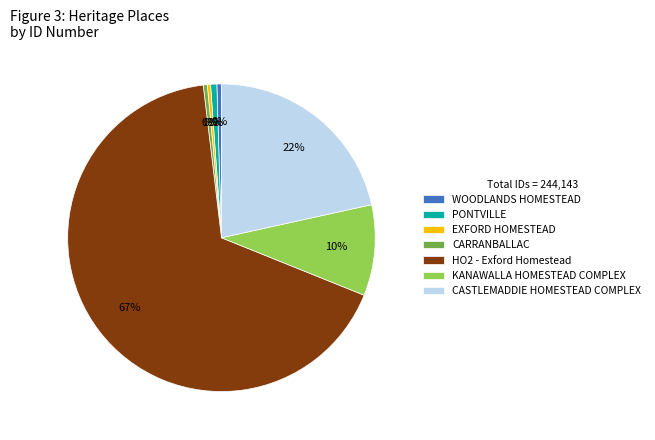

Is the sum of CARRANBALLAC and EXFORD HOMESTEAD greater than half?

No